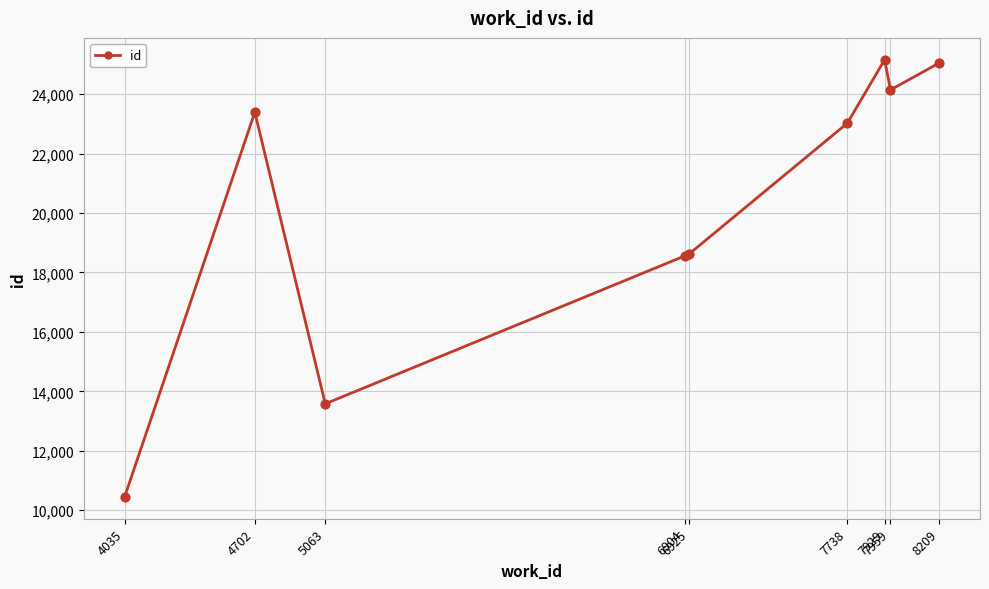

Which has a higher value, 5063 or 4035?

5063